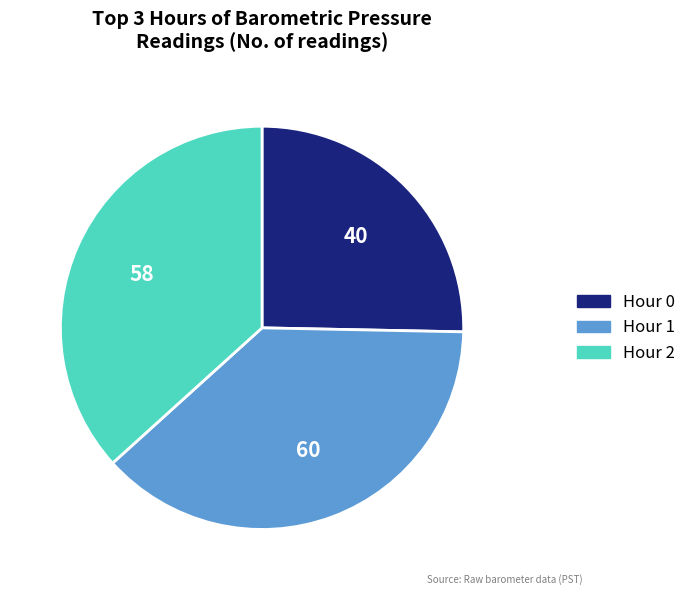

True or false: Hour 1 accounts for 38% of the total.

True